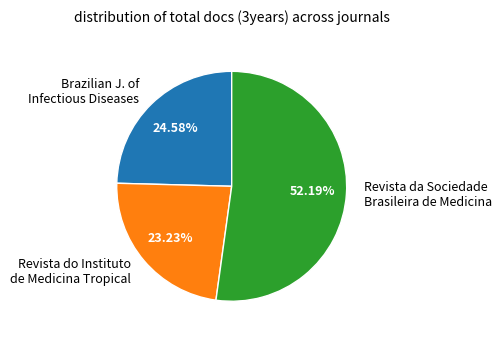

The Revista do Instituto de Medicina Tropical slice represents 36% of the pie. True or false?

False